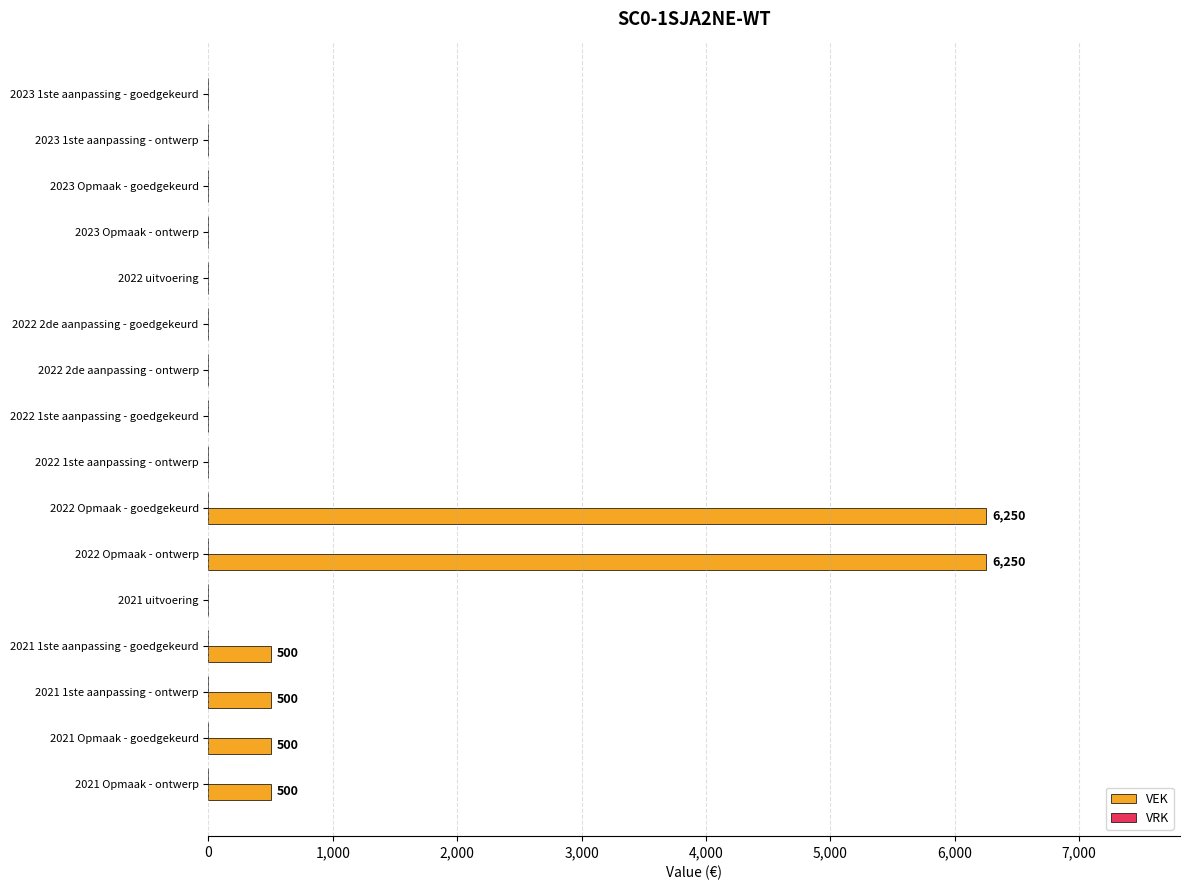

True or false: the data shows 109 at 2021 Opmaak - goedgekeurd.

False